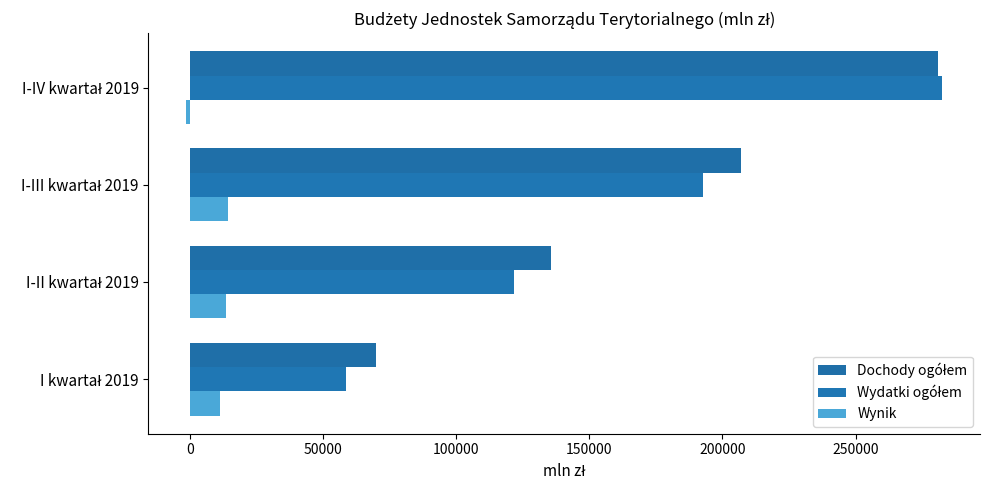

What is the lowest value of the Dochody ogółem series?

69700